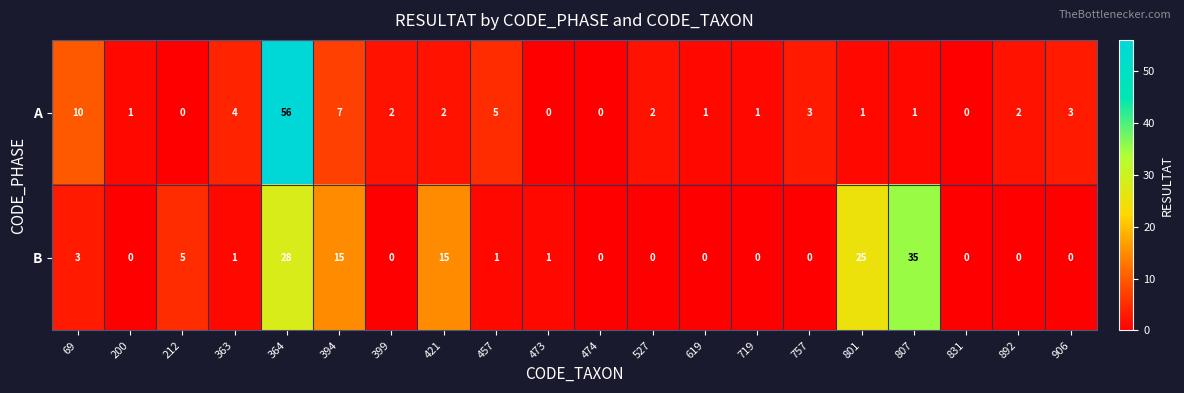

Which series has the largest total across all categories?

B